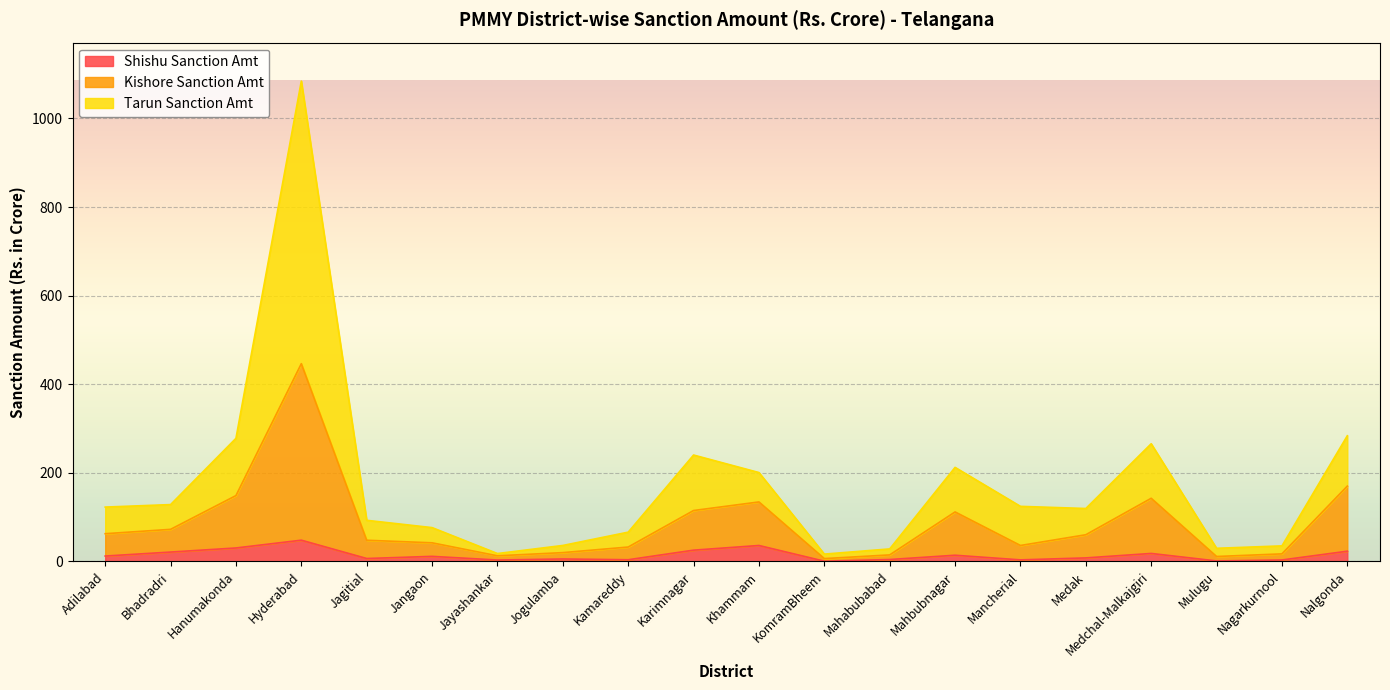

Which label corresponds to the smallest value in the chart?

KomramBheem